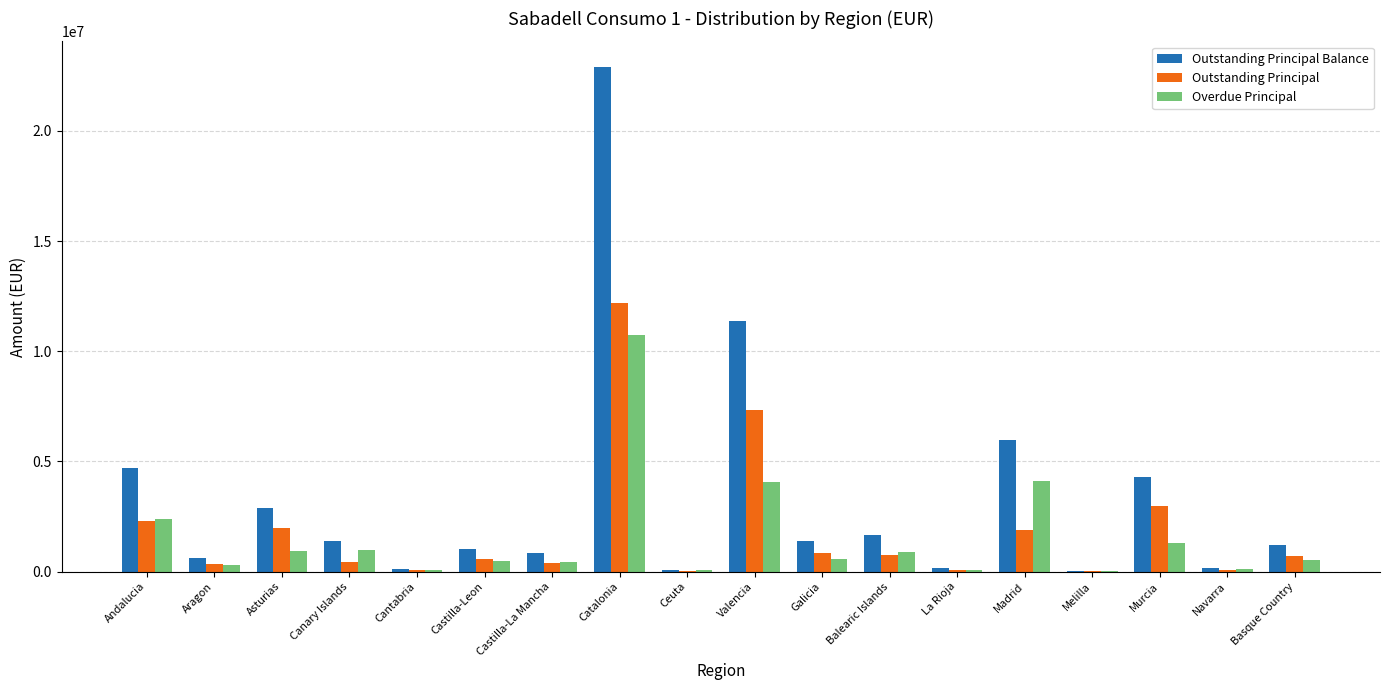

Is the value of Overdue Principal at Navarra greater than the value of Outstanding Principal at Galicia?

No